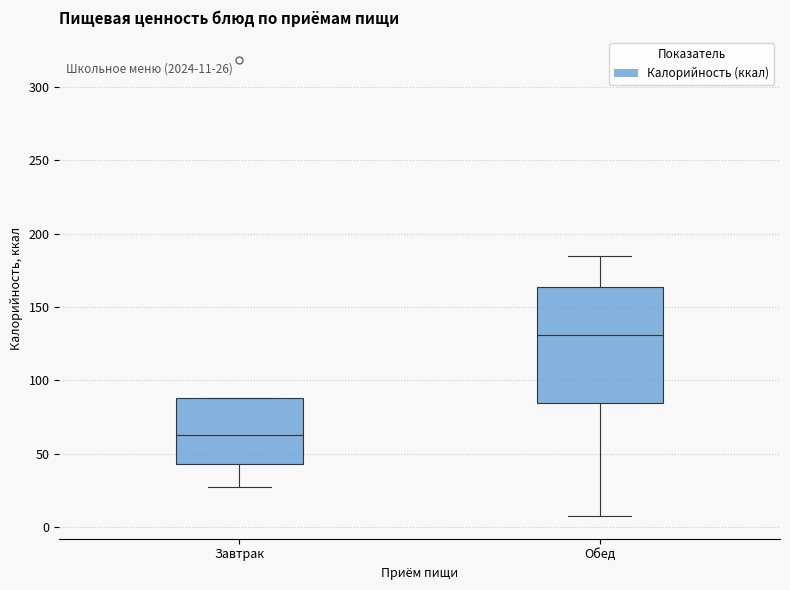

Which box is the tallest, from its lower edge to its upper edge?

Обед